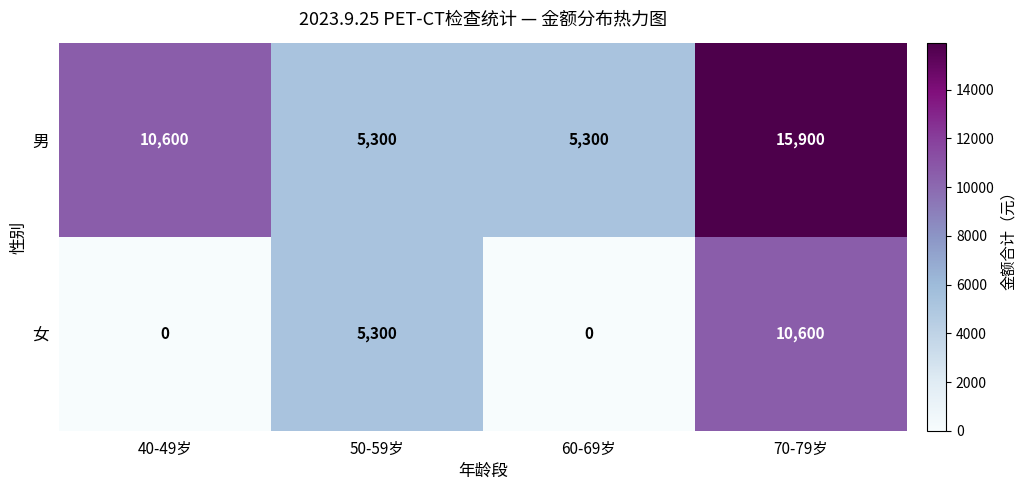

What is the sum of the 女 values at 60-69岁 and 50-59岁?

5300